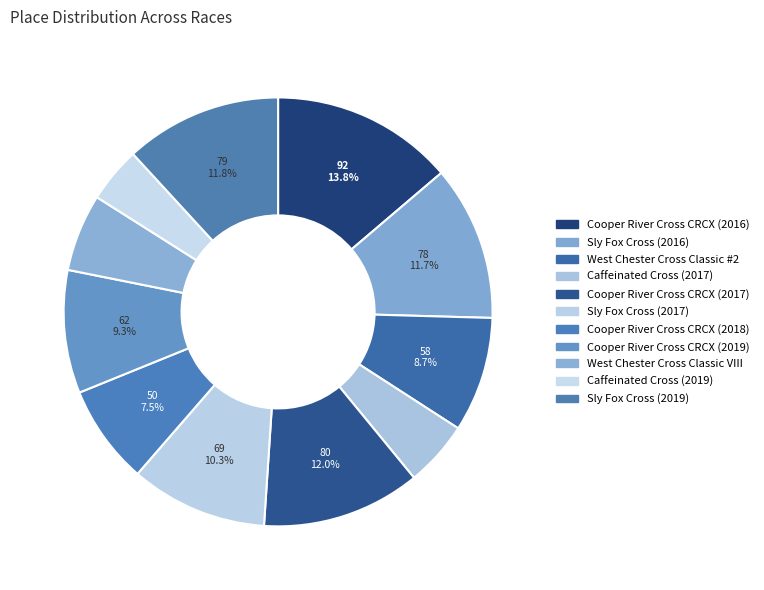

To the nearest percent, what portion does Sly Fox Cross (2019) represent?

12%